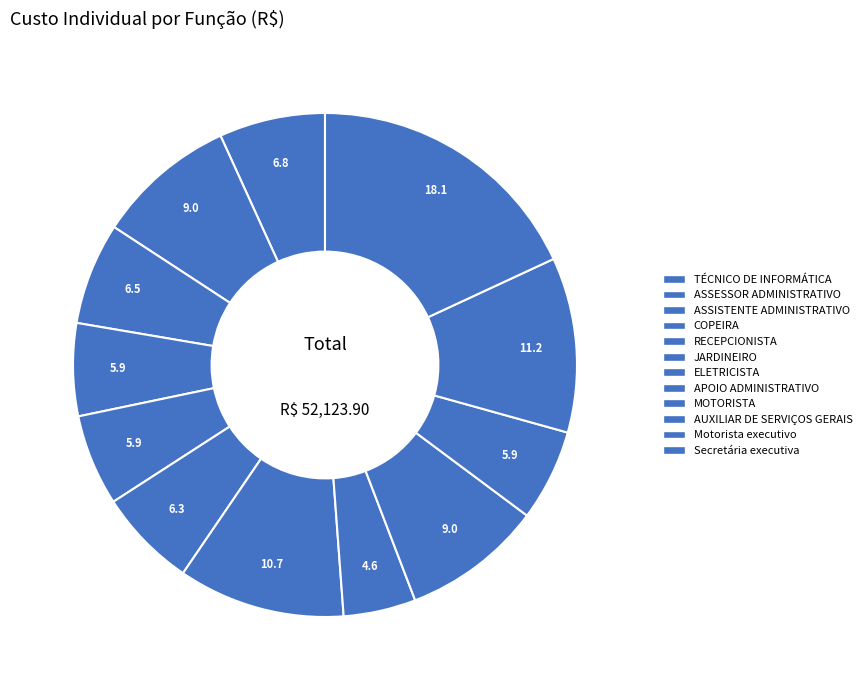

What portion of the pie excludes MOTORISTA?

91.0%